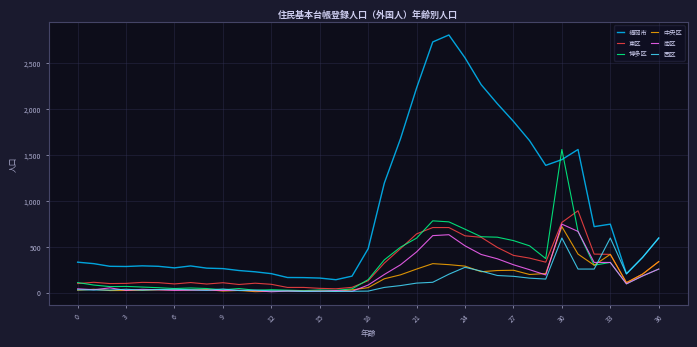

Which series has the widest spread of values?

福岡市